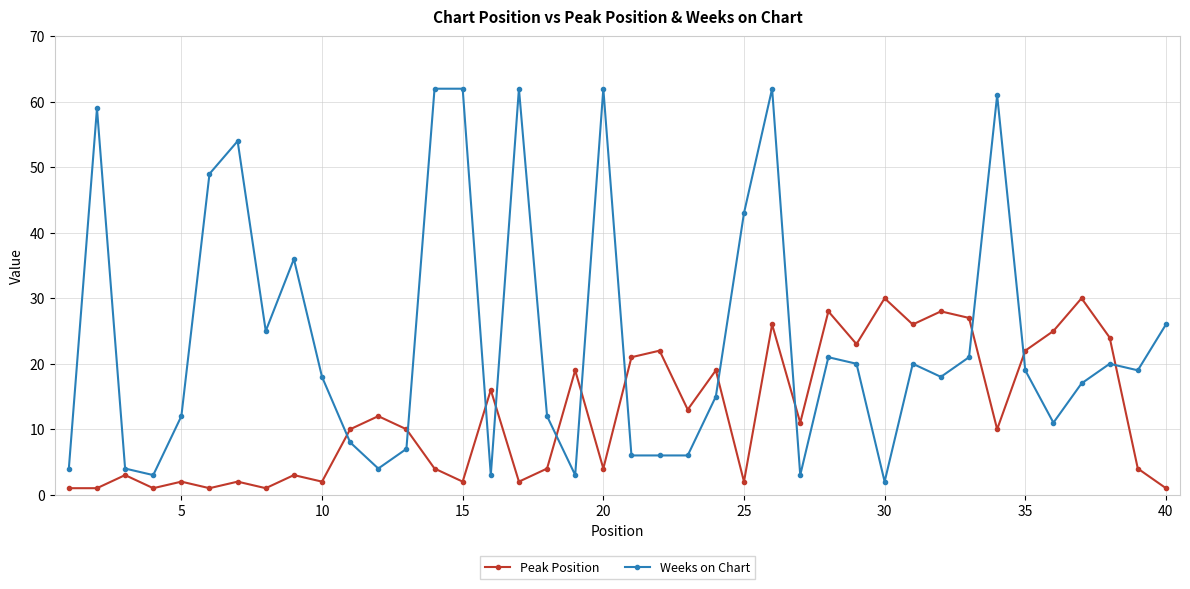

Reading left to right, extract all data points from this chart.

Peak Position: 1	1	3	1	2	1	2	1	3	2	10	12	10	4	2	16	2	4	19	4	21	22	13	19	2	26	11	28	23	30	26	28	27	10	22	25	30	24	4	1
Weeks on Chart: 4	59	4	3	12	49	54	25	36	18	8	4	7	62	62	3	62	12	3	62	6	6	6	15	43	62	3	21	20	2	20	18	21	61	19	11	17	20	19	26